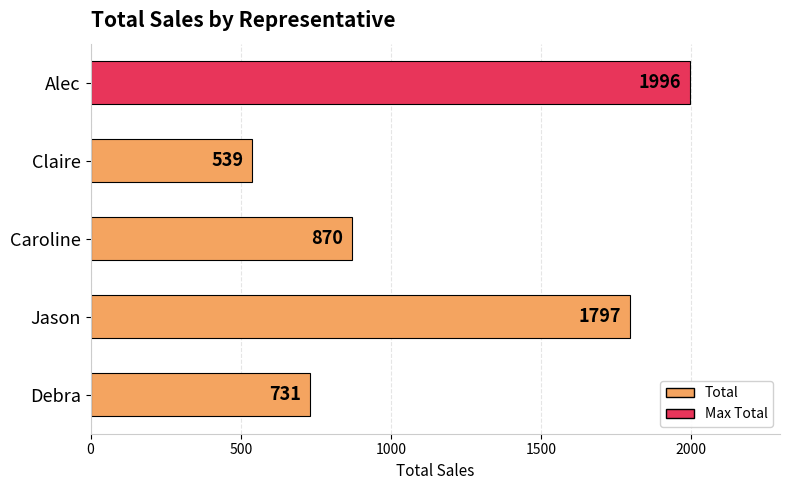

How many bars are there in total?

5